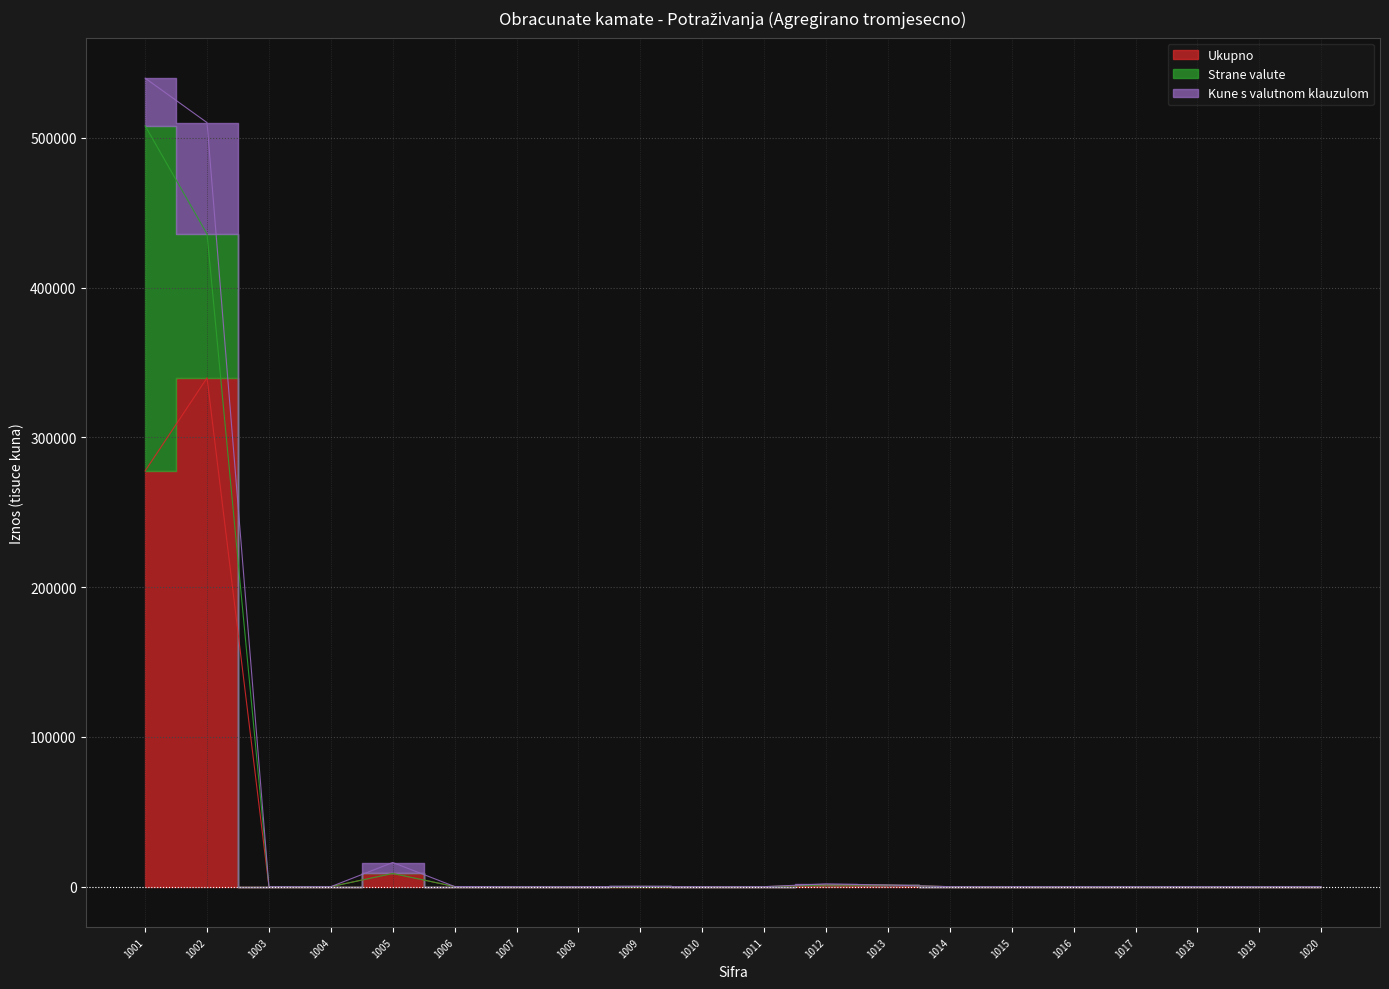

Which series has the widest spread of values?

Ukupno